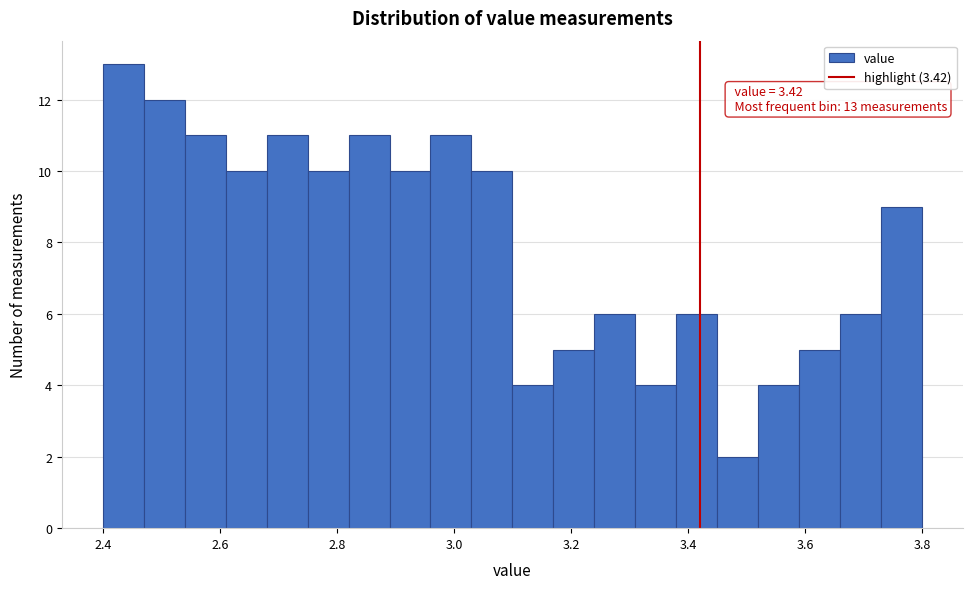

Around what value on the x-axis is the tallest bar? Give the approximate position of its centre, as read against the axis.

2.44